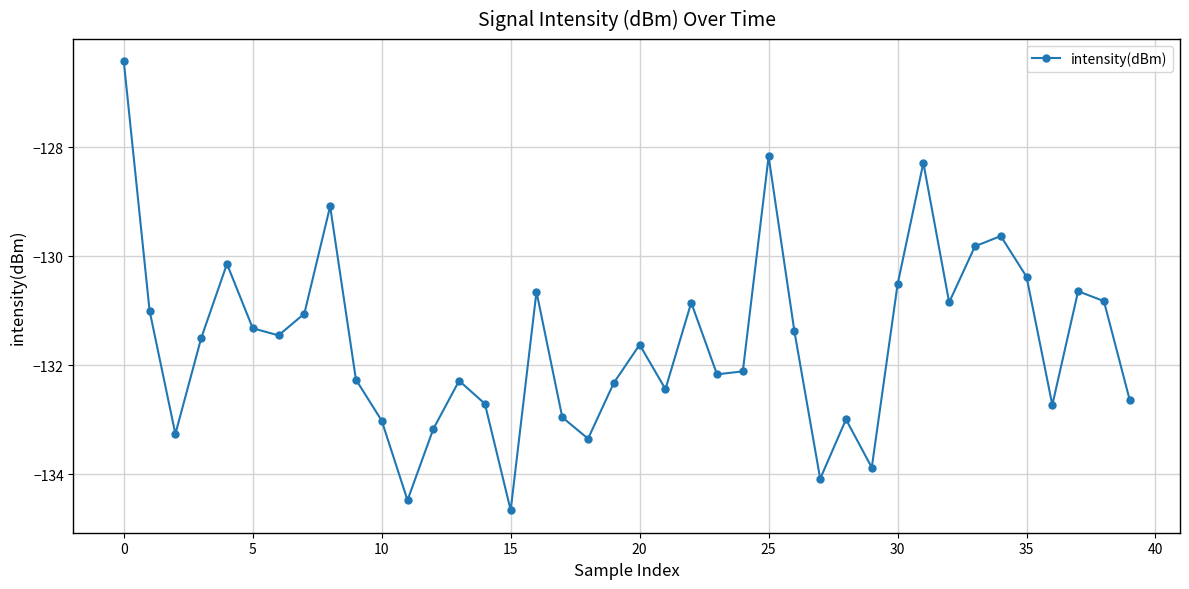

How many points are lower than both their immediate neighbors (excluding endpoints)?

11